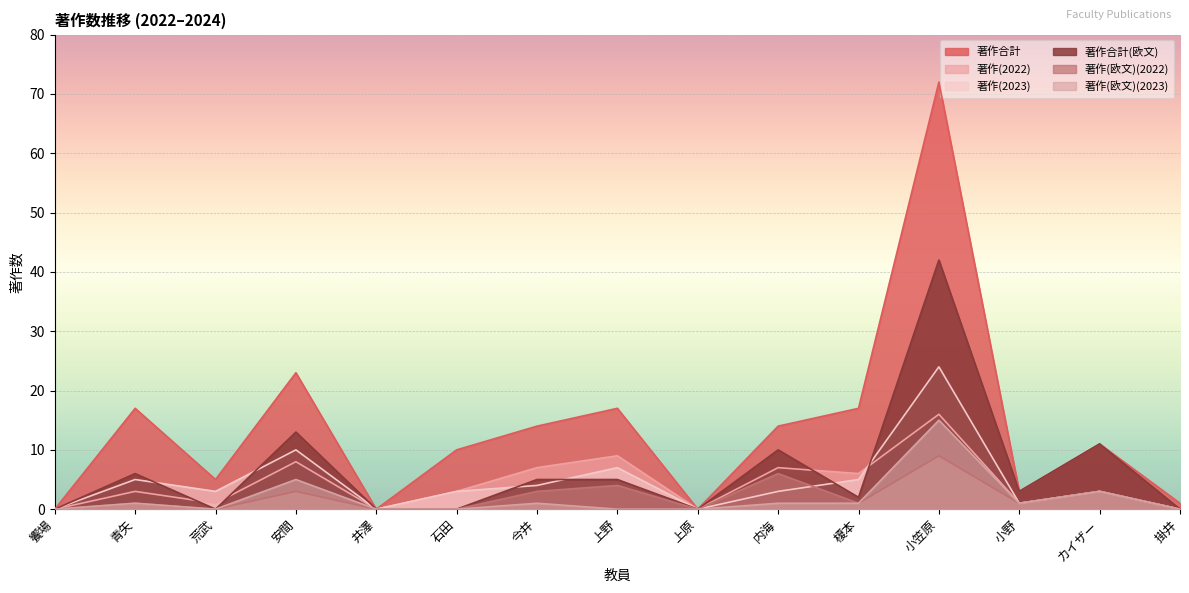

True or false: 著作(2023) has more than 2 interior local peaks.

True